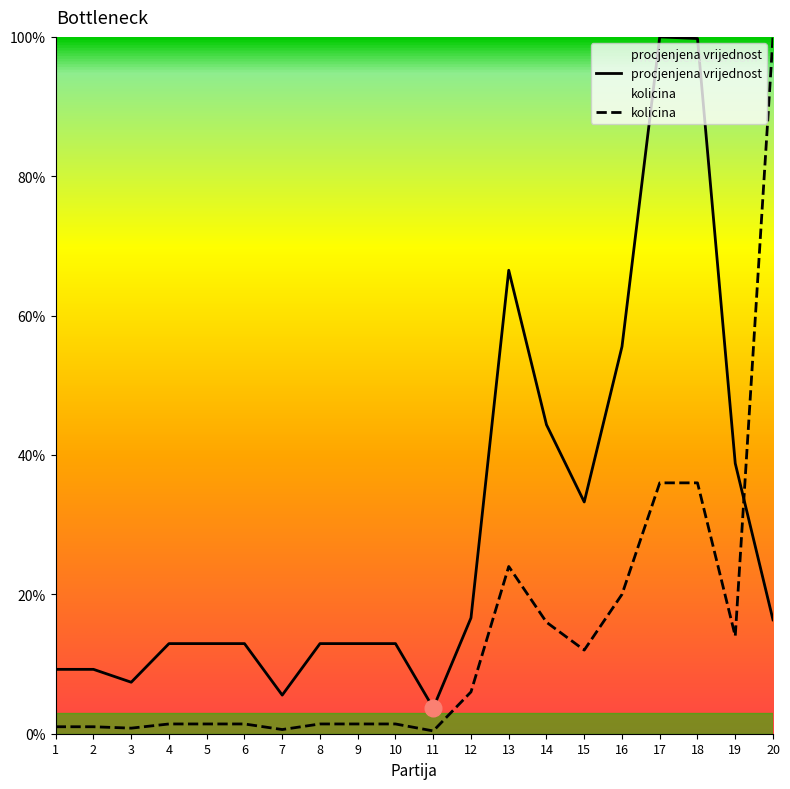

What is the difference between the second highest and second lowest values in the procjenjena vrijednost series?

94.2